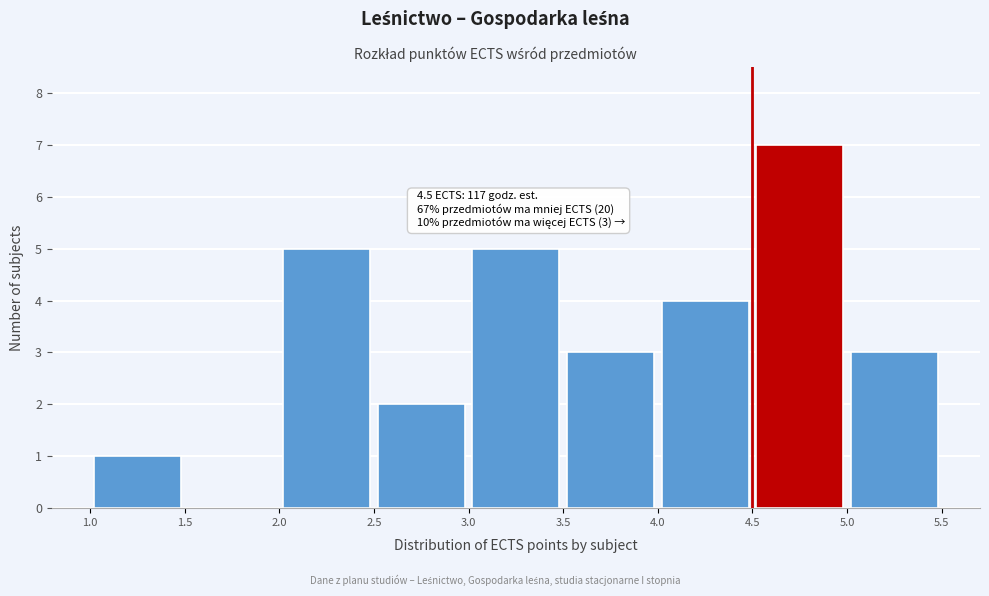

Which range on the x-axis has the tallest bar?

4.5 to 5.0